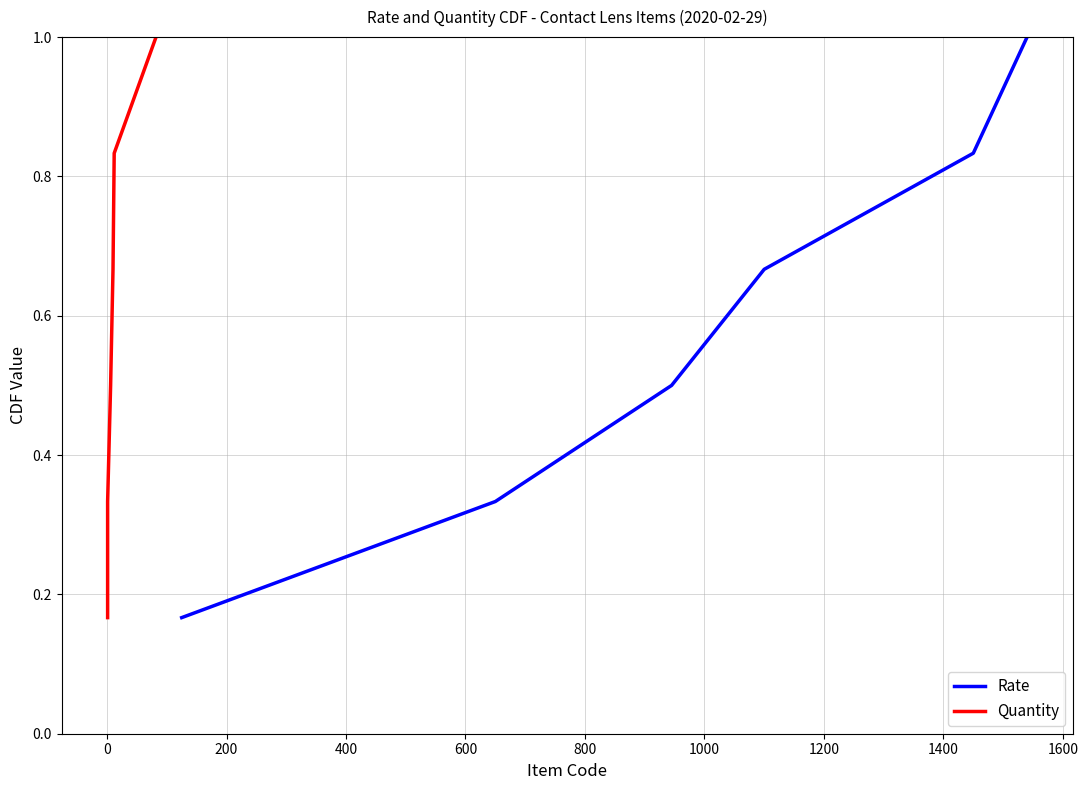

Does the chart display data point markers on the line(s)?

No